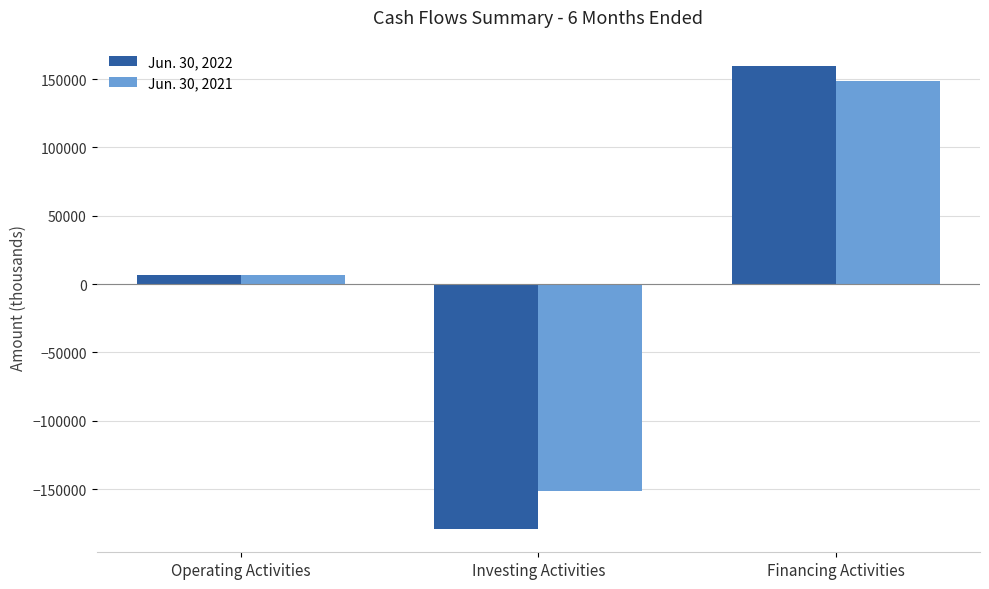

Which series has the largest range (max minus min)?

Jun. 30, 2022